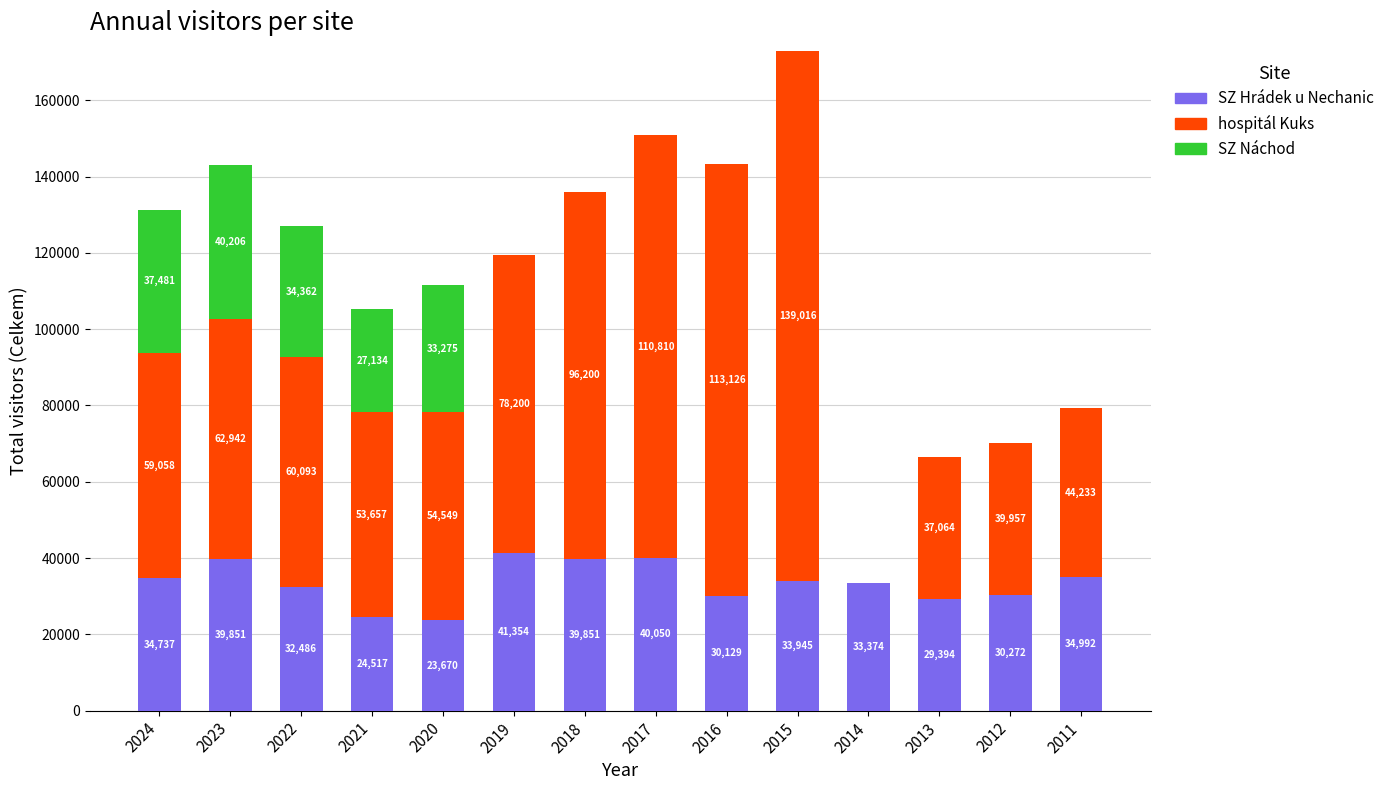

What is the sum of all SZ Hrádek u Nechanic values?

468622